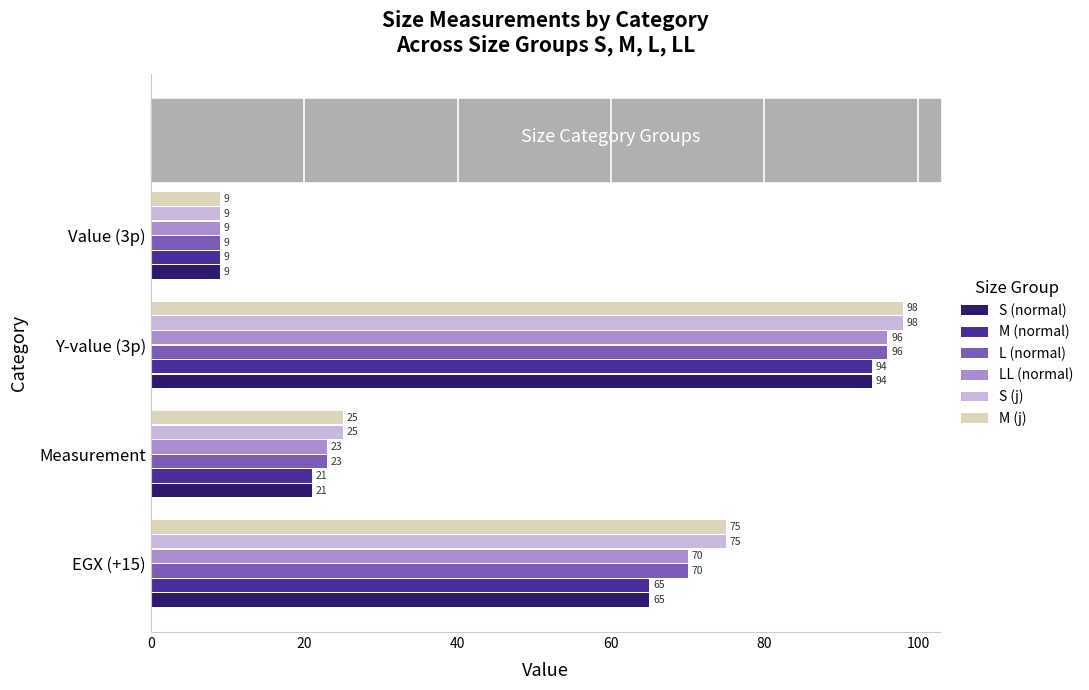

The value of LL (normal) at Measurement is 23. True or false?

True